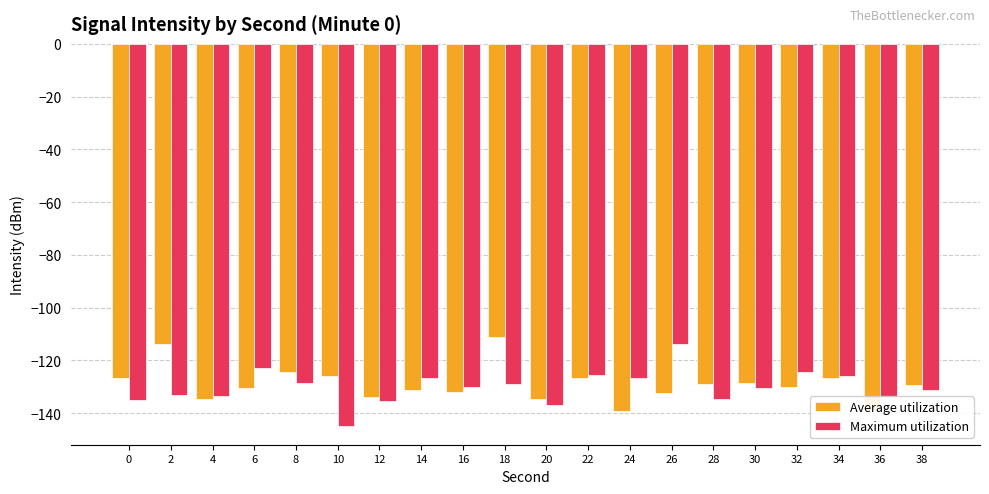

What is the difference between the maximum and minimum values in the Average utilization series?

28.0